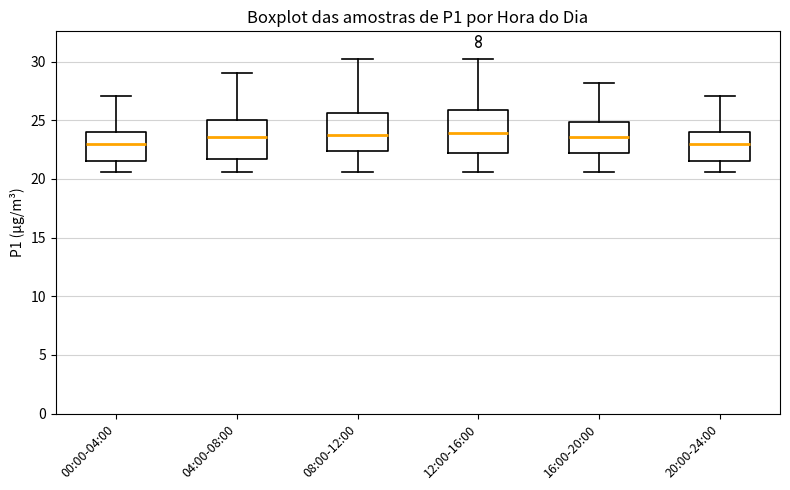

Reading left to right, read every box against the y-axis: the position of its median line, the range the box covers, and the ends of its whiskers. The values are not printed on the chart, so give them approximately, as read against the axis.

00:00-04:00: median 23.0, box 21.5 to 24.0, whiskers 20.5 to 27.0
04:00-08:00: median 23.5, box 21.5 to 25.0, whiskers 20.5 to 29.0
08:00-12:00: median 24.0, box 22.5 to 25.5, whiskers 20.5 to 30.0
12:00-16:00: median 24.0, box 22.0 to 26.0, whiskers 20.5 to 30.0
16:00-20:00: median 23.5, box 22.0 to 25.0, whiskers 20.5 to 28.0
20:00-24:00: median 23.0, box 21.5 to 24.0, whiskers 20.5 to 27.0